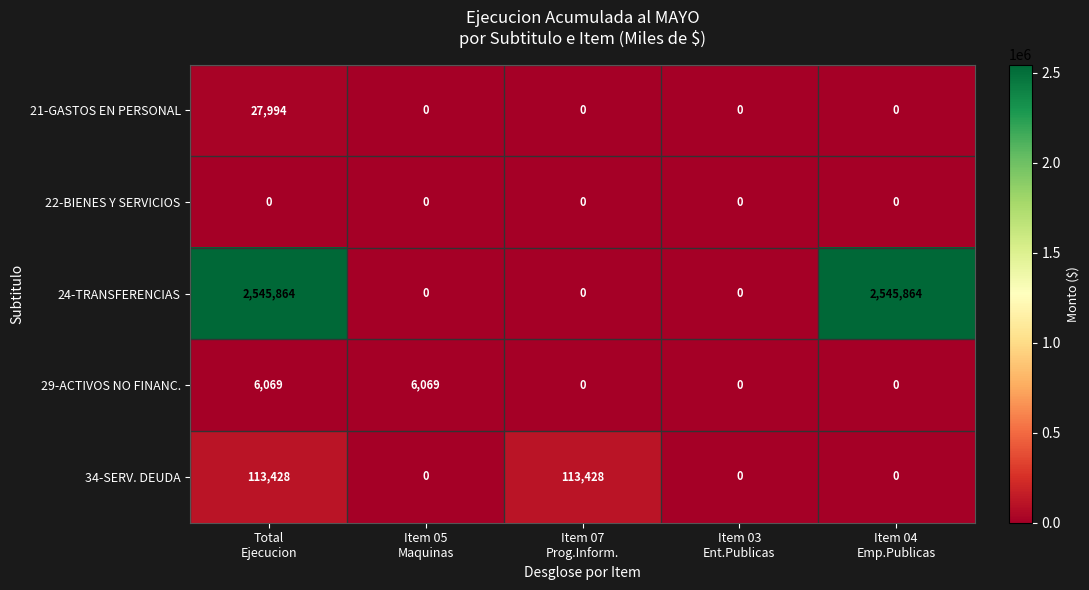

How many series are shown in this chart?

5